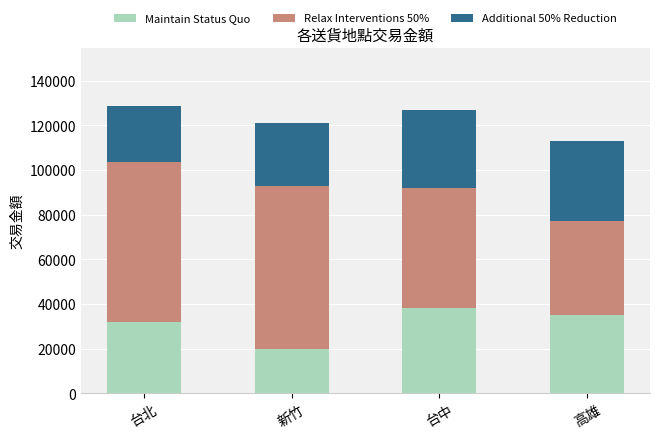

How many values in the Maintain Status Quo series are below 35000?

2